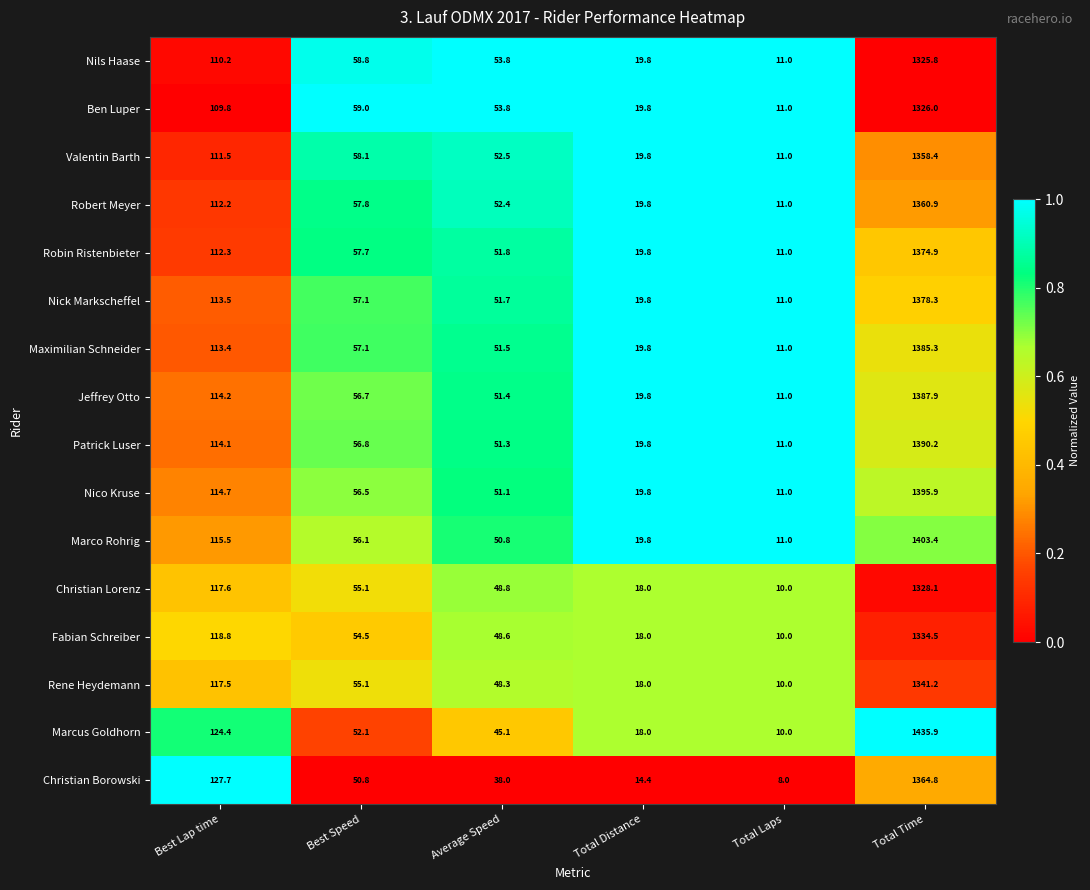

What is the minimum value for Rene Heydemann?

10.0